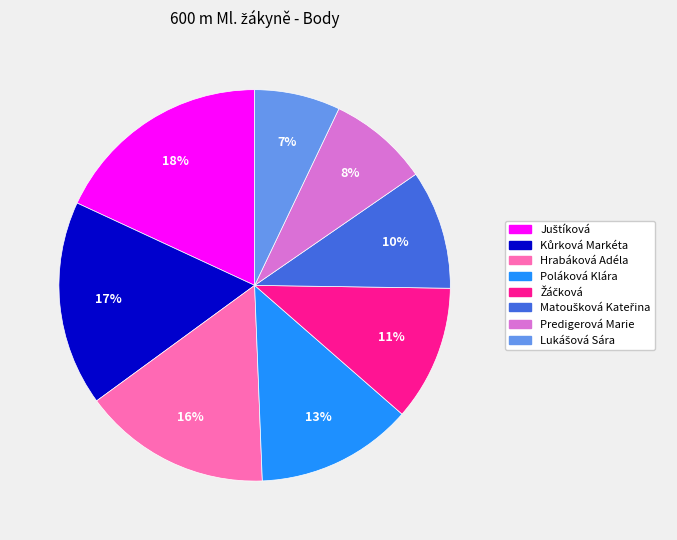

To the nearest percent, what percentage of the pie is Poláková Klára?

13%